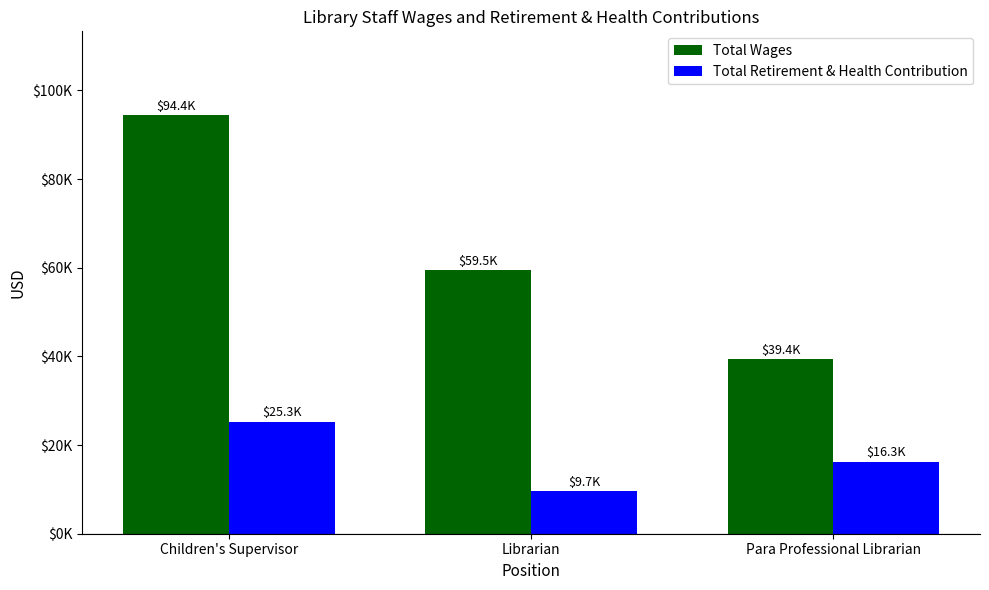

Are the bars grouped side by side (vs. stacked)?

Yes